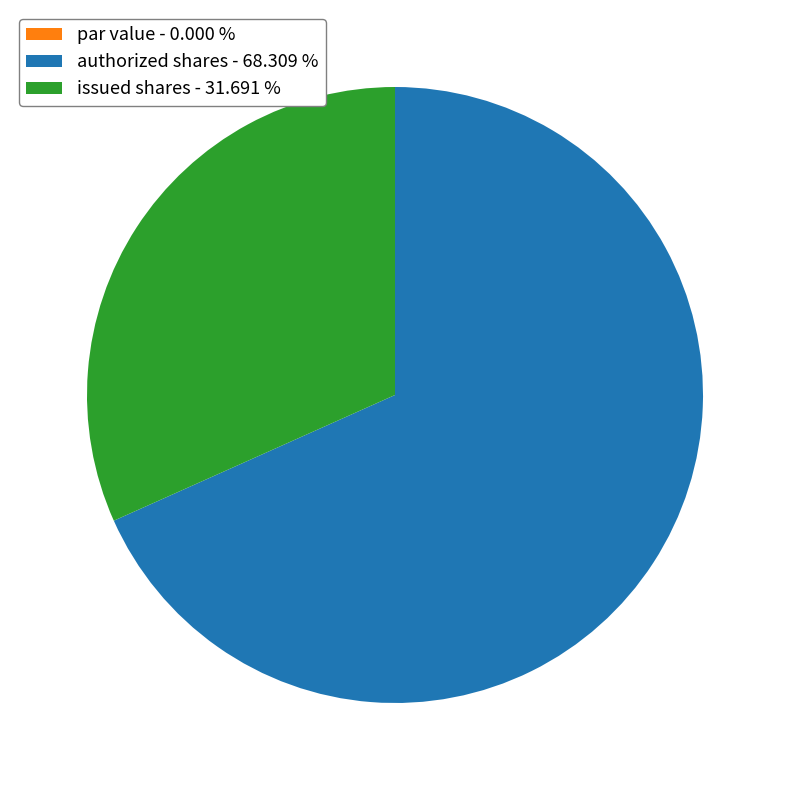

What is the largest slice in the pie chart?

authorized shares - 68.309 %